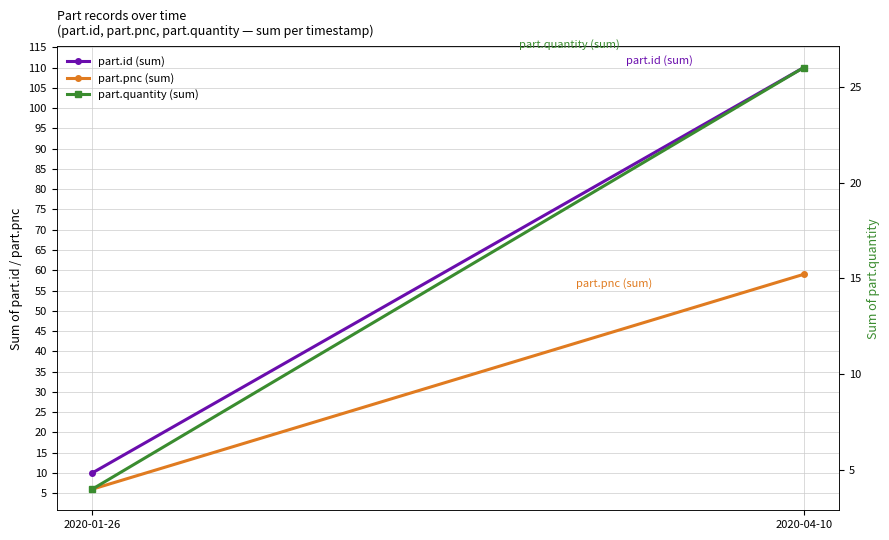

Which series has the largest total across all categories?

part.id (sum)